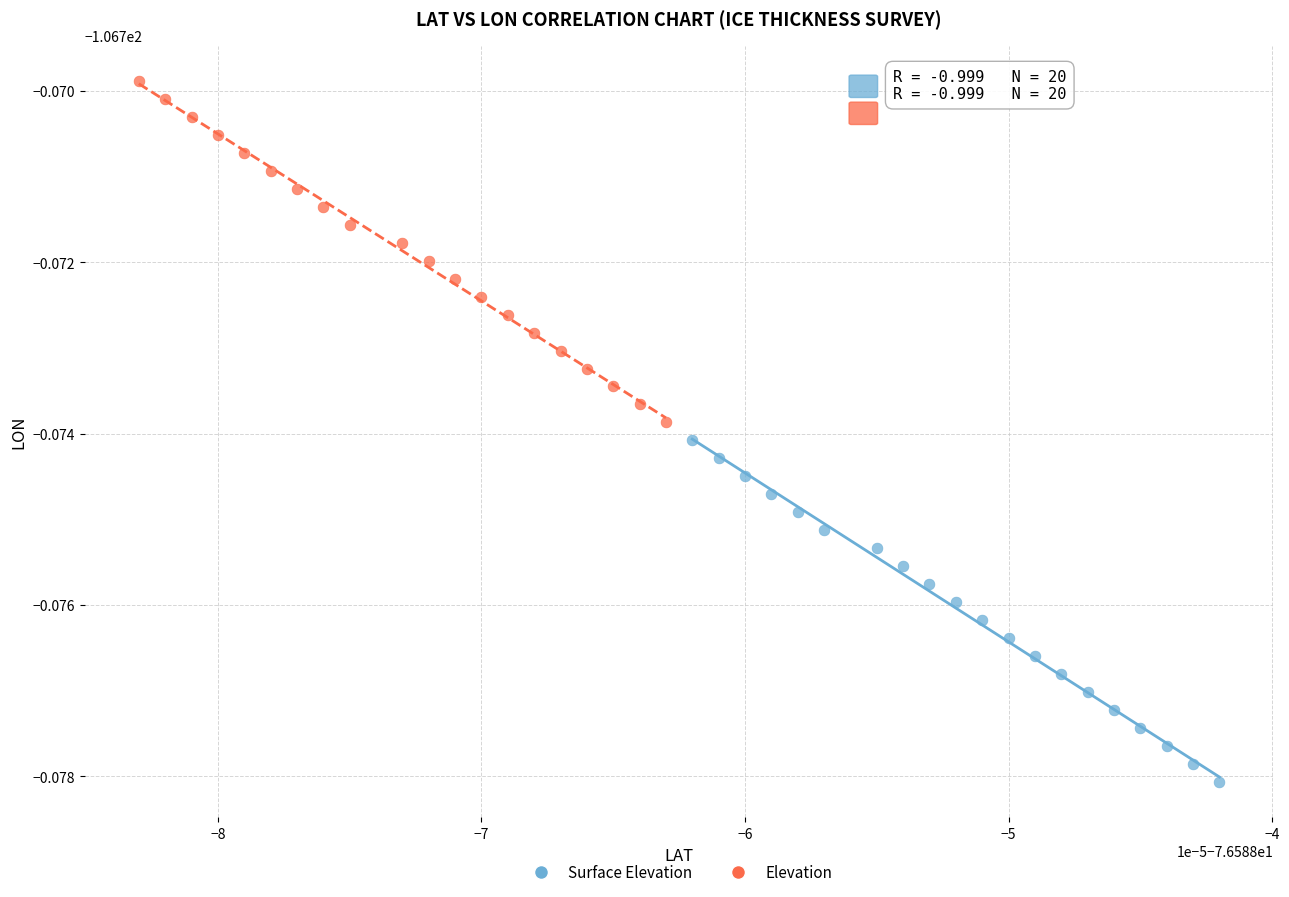

Which series has the widest spread of Y values?

Surface Elevation